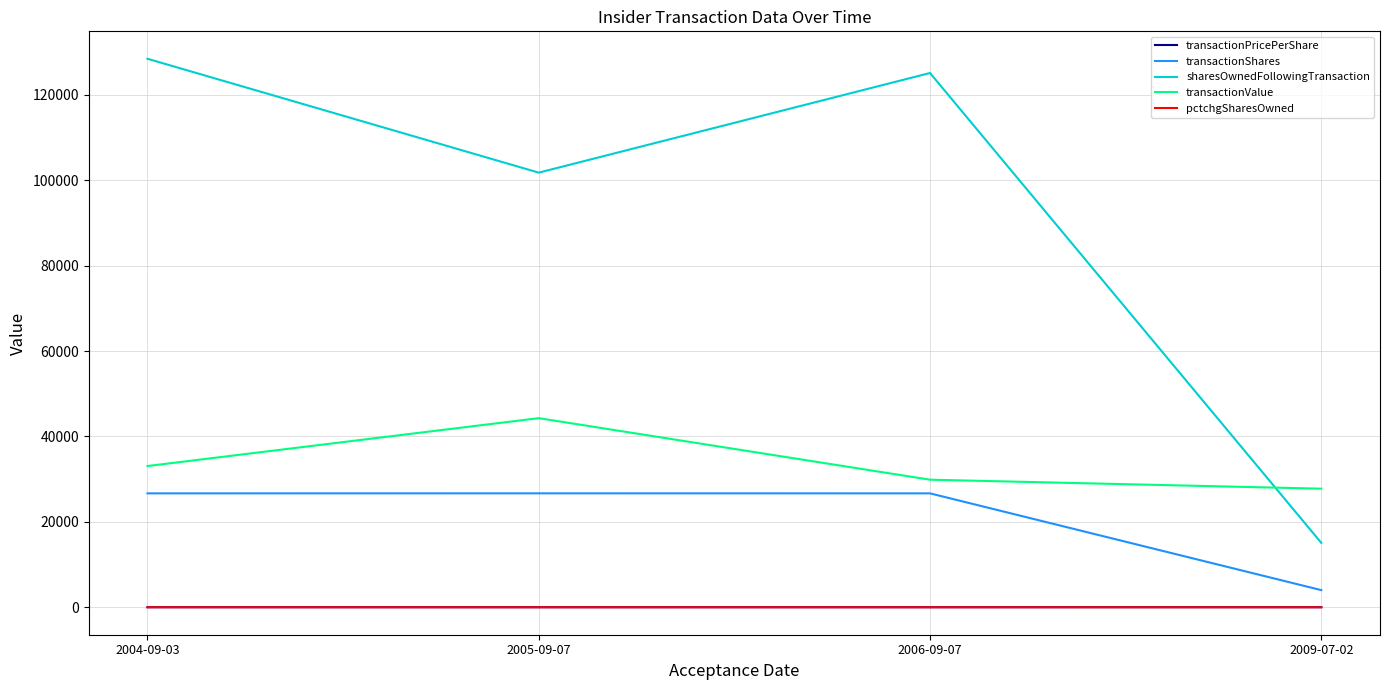

What is the greatest value displayed?

128450.0